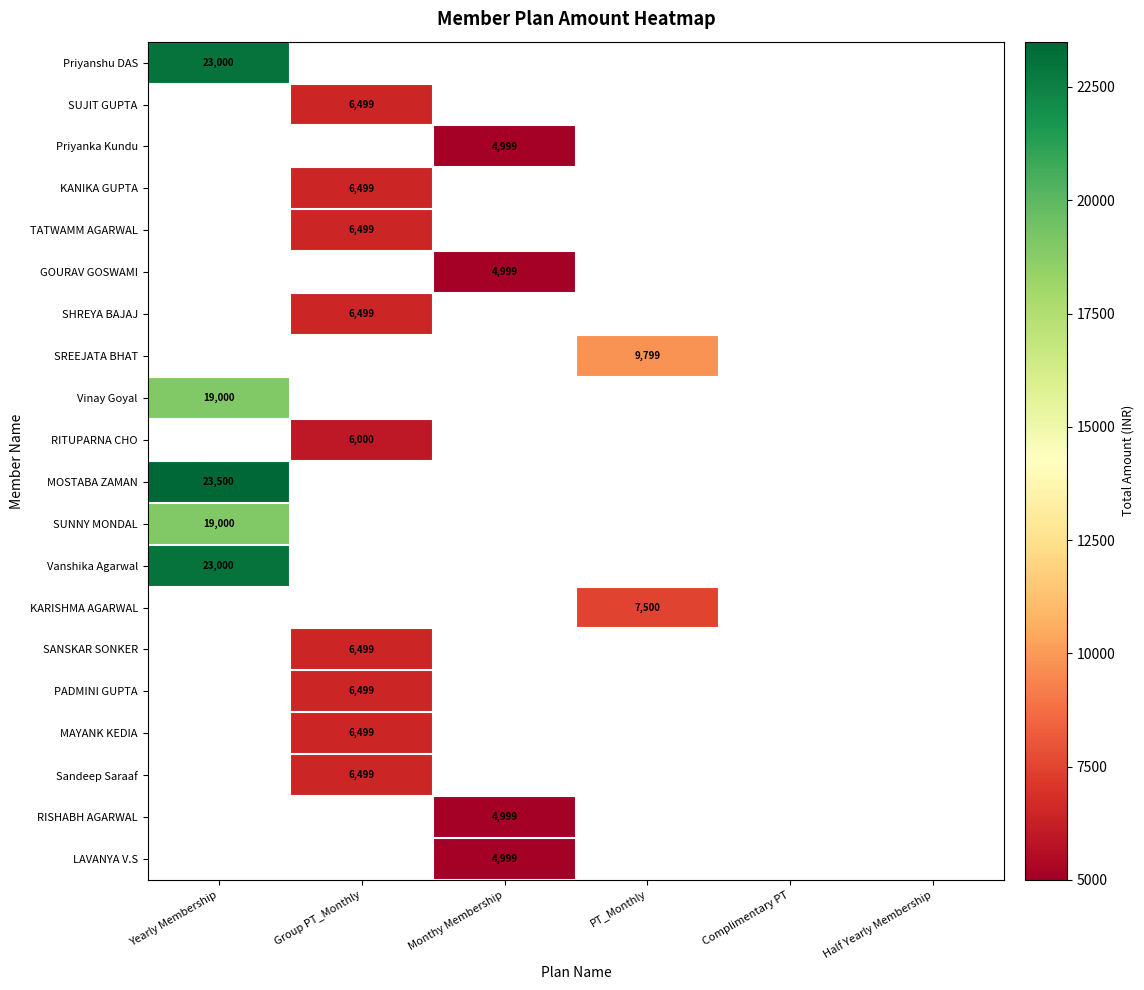

What is the maximum value shown in the chart?

23500.0